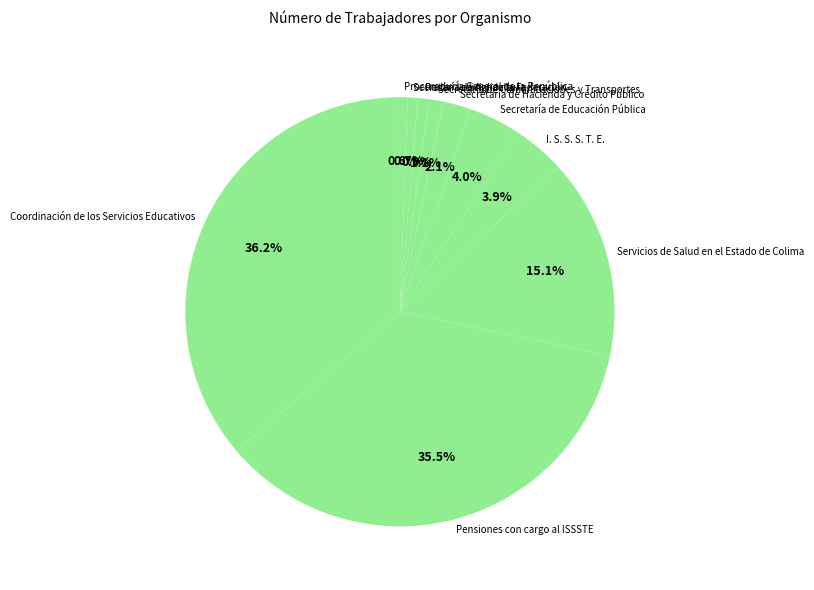

Between Poder Judicial de la Federación and Pensiones con cargo al ISSSTE, which is larger?

Pensiones con cargo al ISSSTE